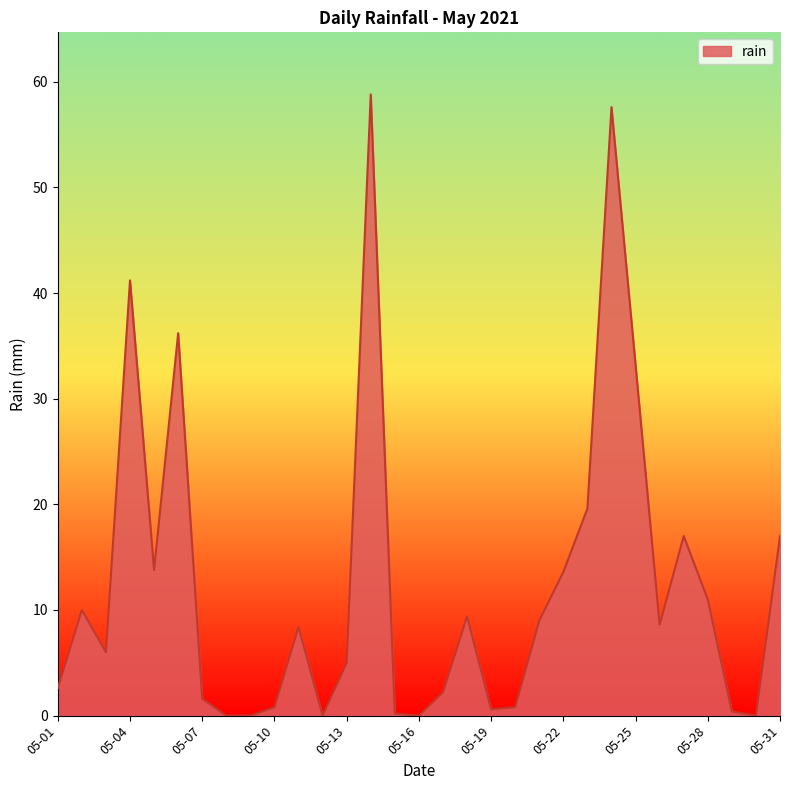

What is the maximum value shown in the chart?

58.8